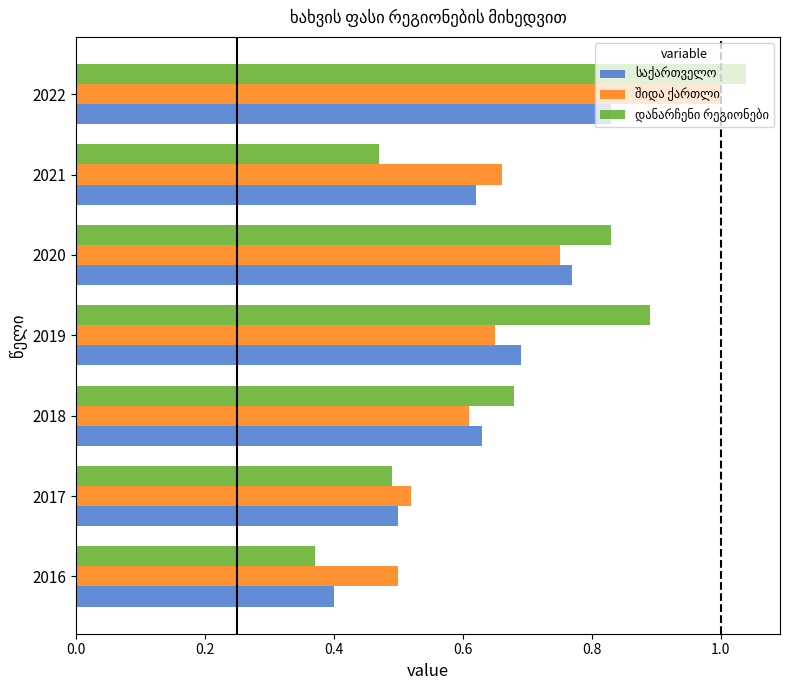

At how many categories does at least one series exceed 0?

7